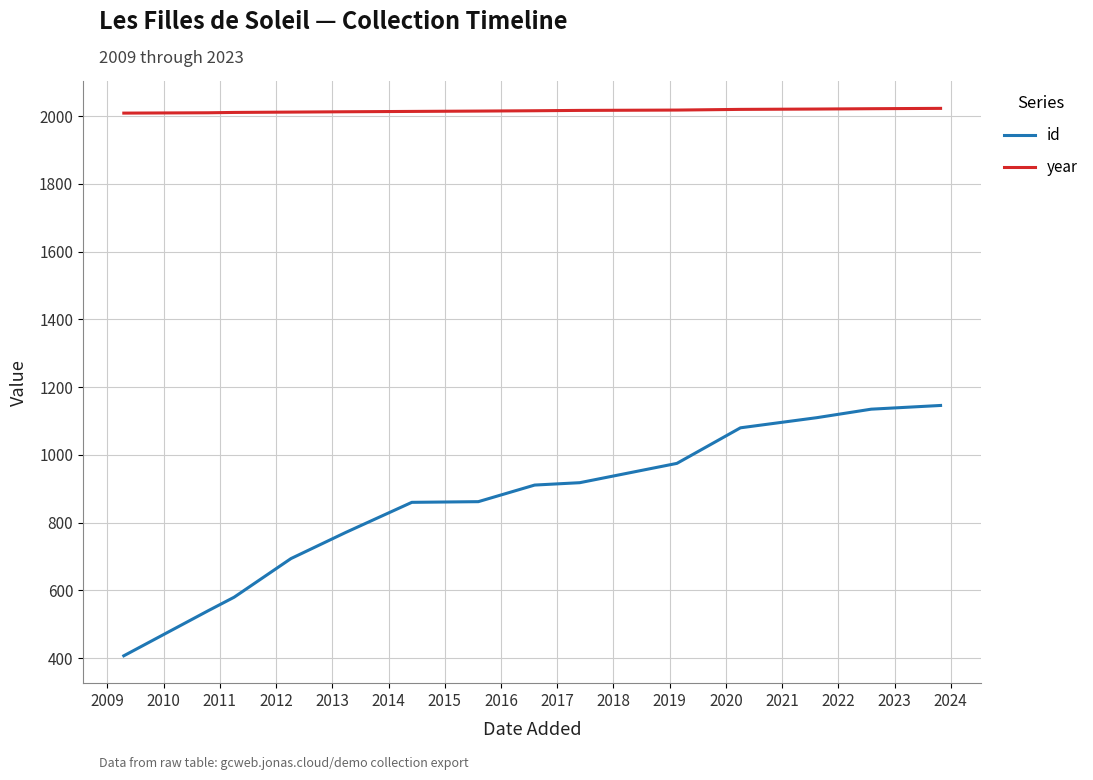

Which series has the largest range (max minus min)?

id